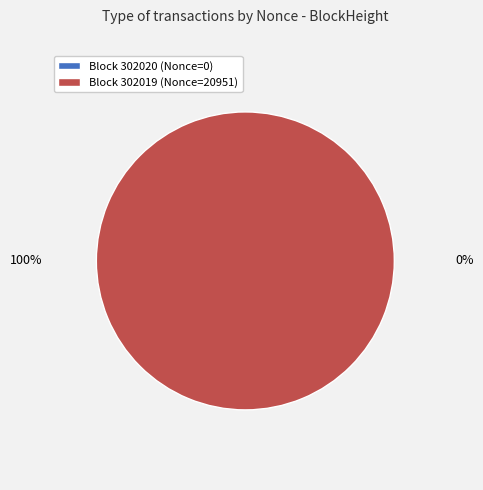

To the nearest percent, what is the combined percentage of 302019 and 302020?

100%